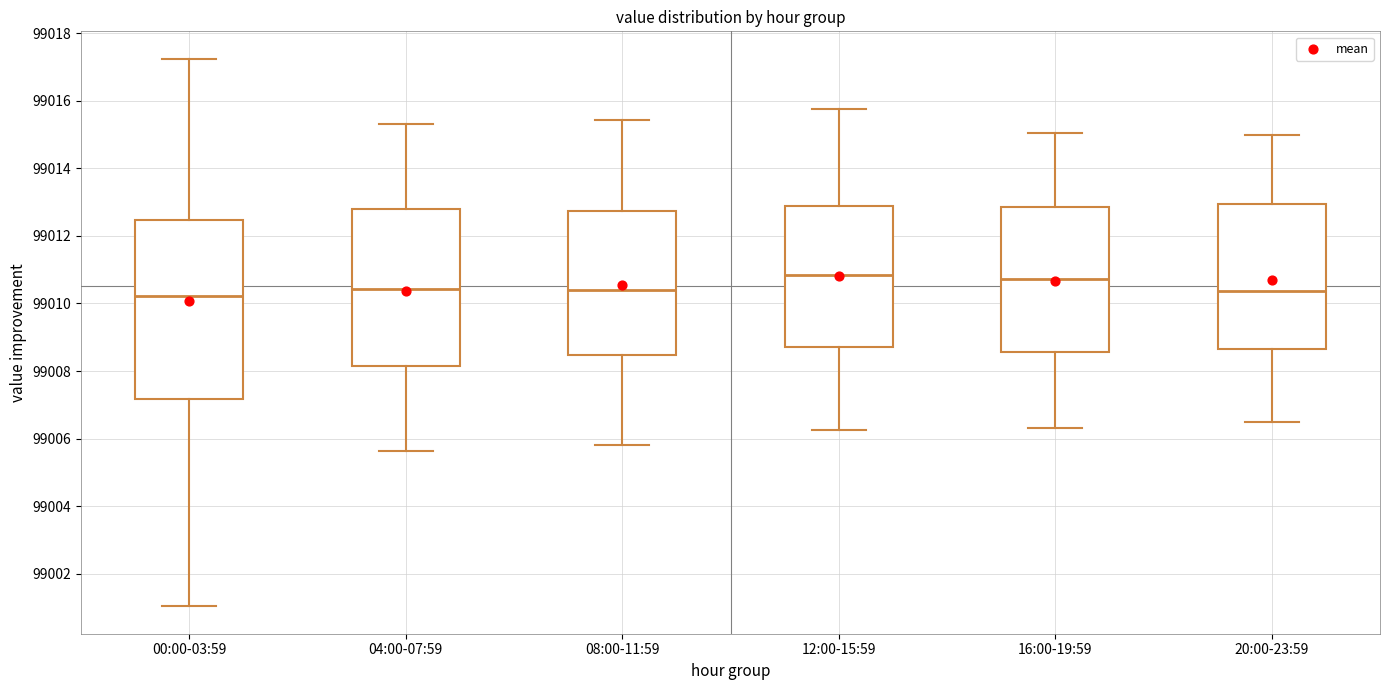

Reading left to right, read every box against the y-axis: the position of its median line, the range the box covers, and the ends of its whiskers. The values are not printed on the chart, so give them approximately, as read against the axis.

00:00-03:59: median 99010.2, box 99007.2 to 99012.4, whiskers 99001.0 to 99017.2
04:00-07:59: median 99010.4, box 99008.2 to 99012.8, whiskers 99005.6 to 99015.4
08:00-11:59: median 99010.4, box 99008.4 to 99012.8, whiskers 99005.8 to 99015.4
12:00-15:59: median 99010.8, box 99008.8 to 99012.8, whiskers 99006.2 to 99015.8
16:00-19:59: median 99010.8, box 99008.6 to 99012.8, whiskers 99006.4 to 99015.0
20:00-23:59: median 99010.4, box 99008.6 to 99013.0, whiskers 99006.6 to 99015.0